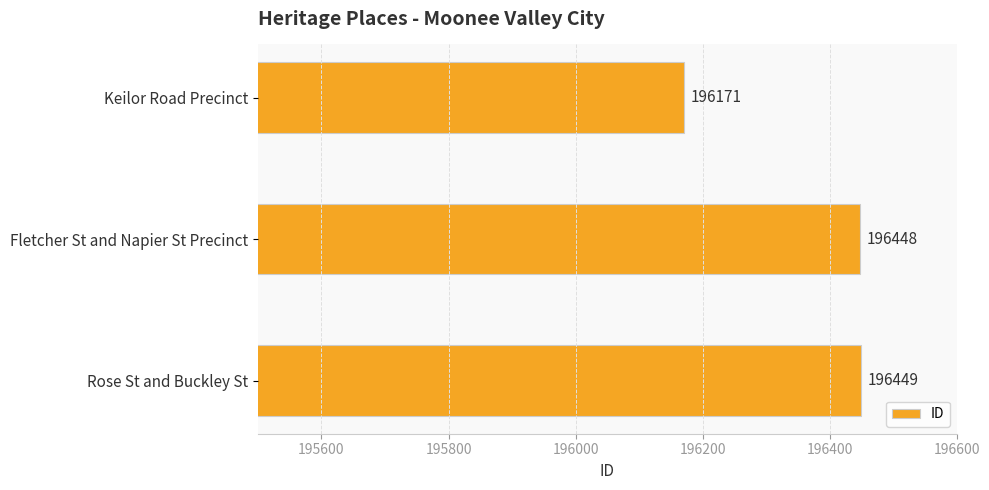

Count the number of categories in the chart.

3